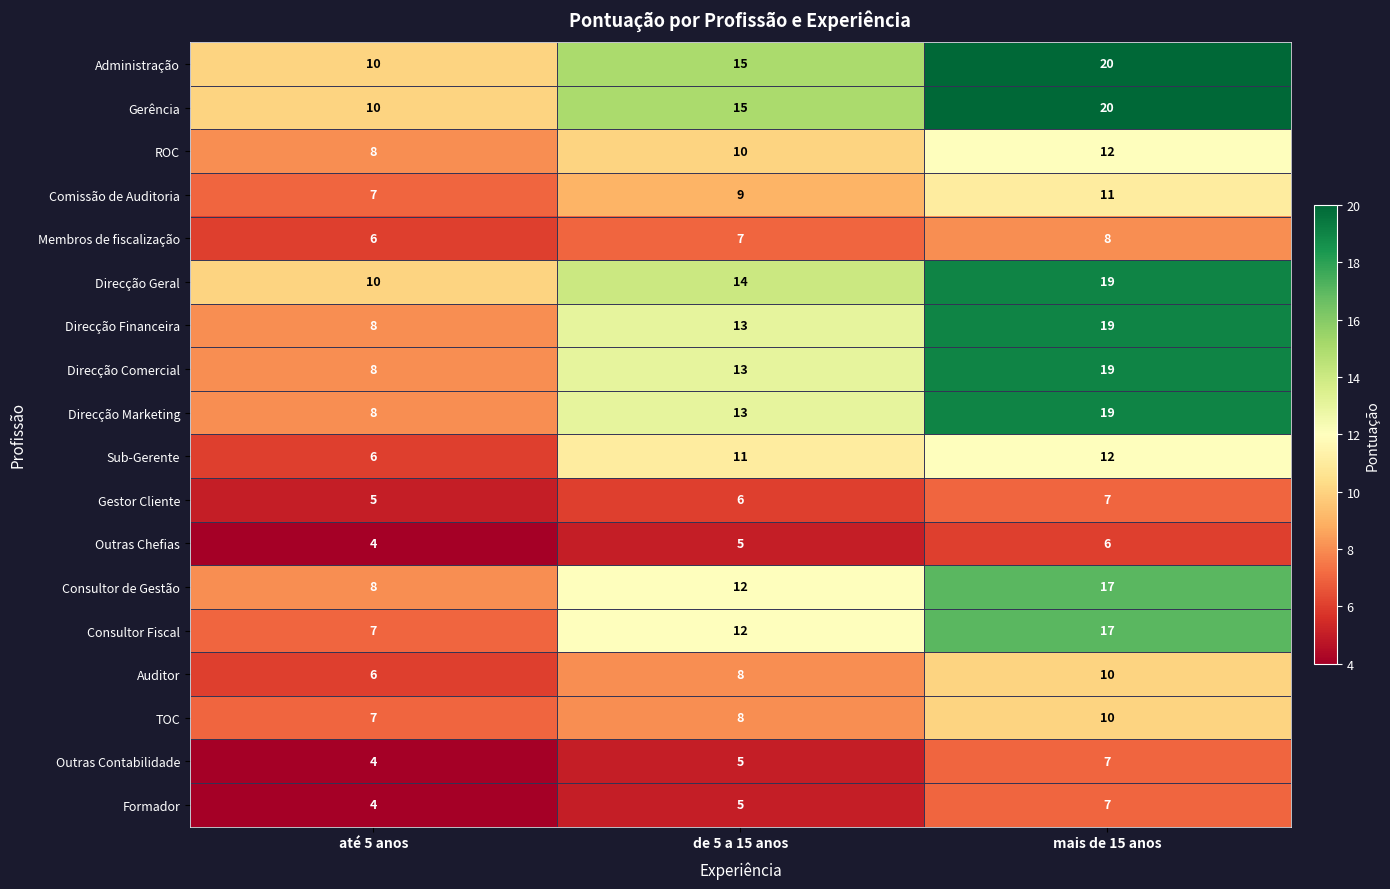

Is it true that Outras Chefias equals 5 at de 5 a 15 anos?

True